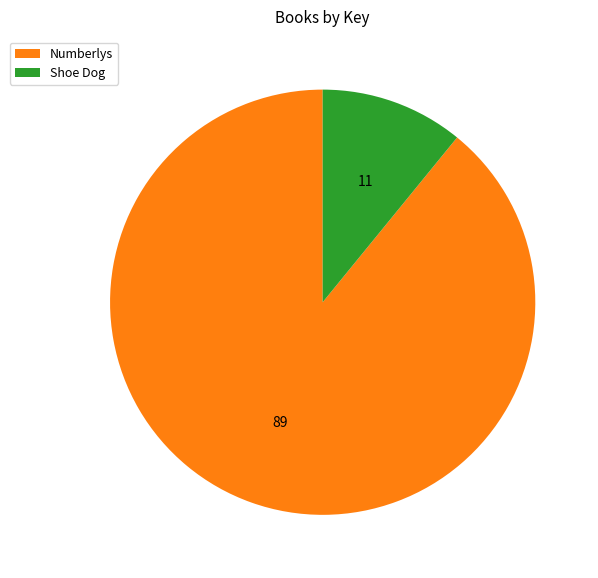

The Shoe Dog slice represents 1% of the pie. True or false?

False